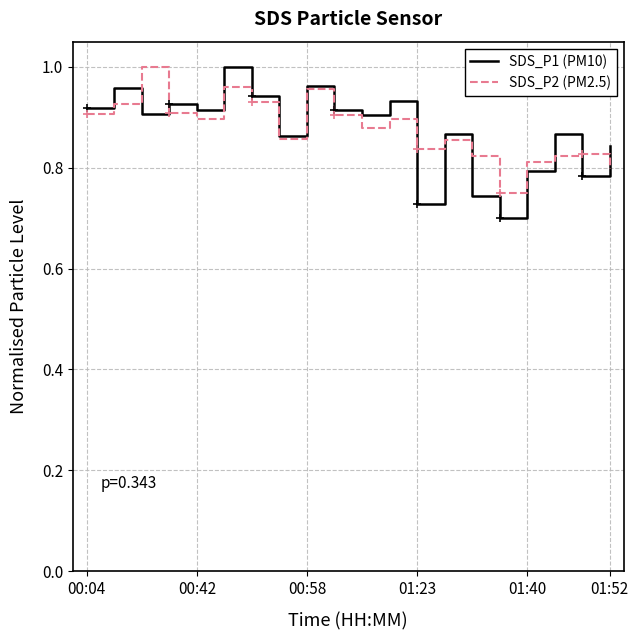

What is the difference between the maximum and minimum values in the SDS_P2 (PM2.5) series?

0.2